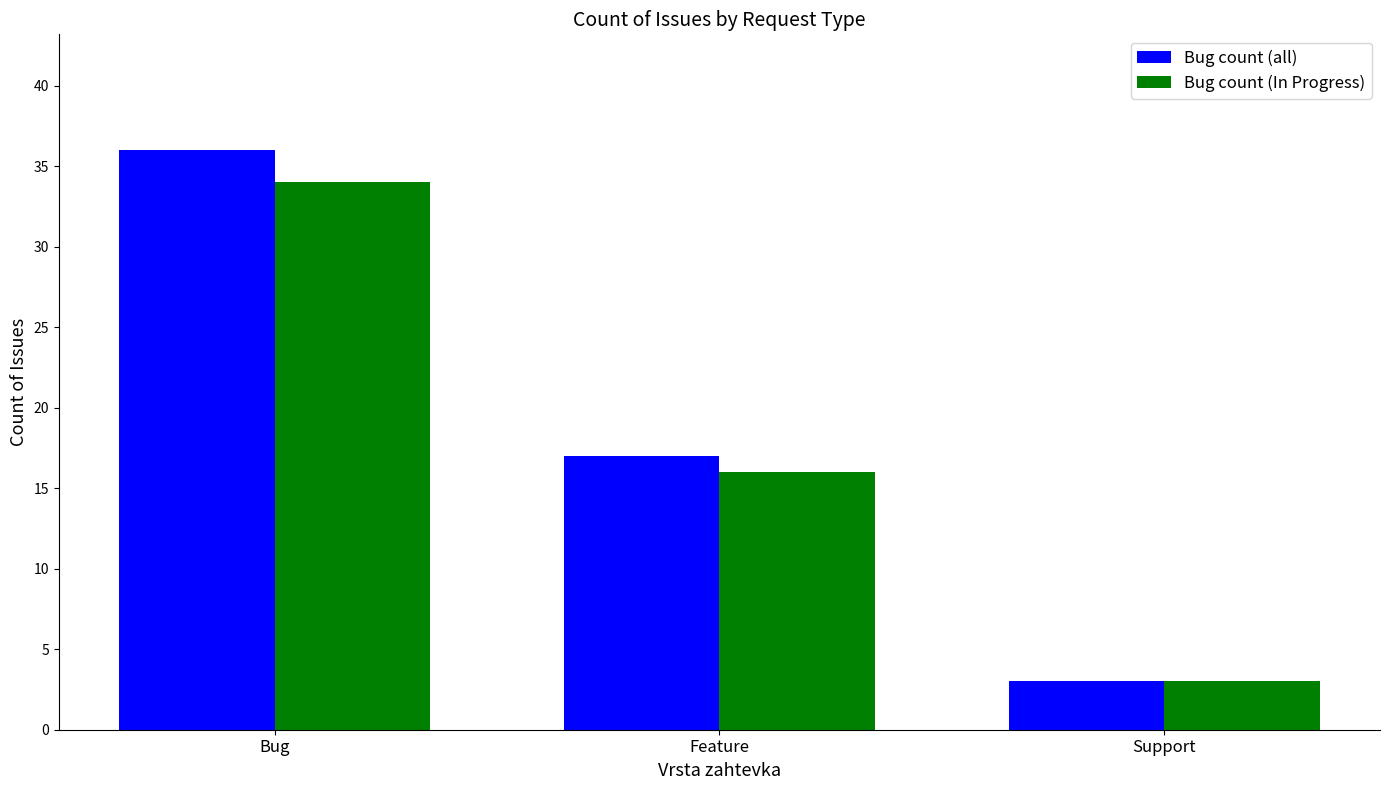

Which series has the largest total across all categories?

Bug count (all)